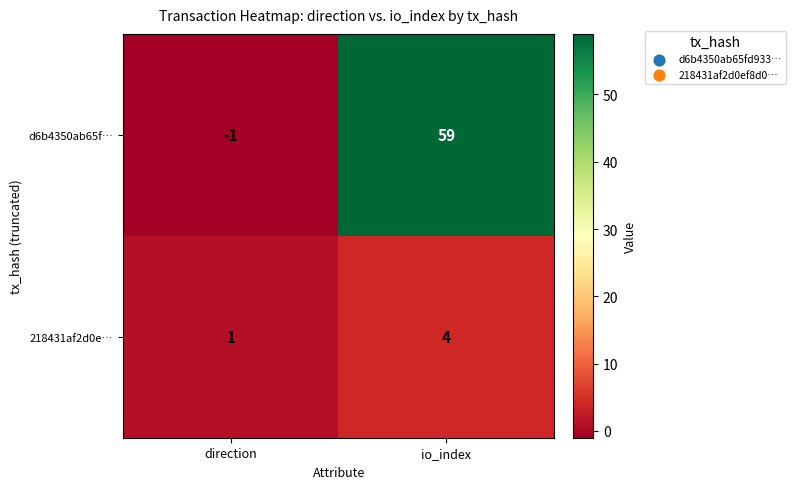

How many data points does each series have?

2